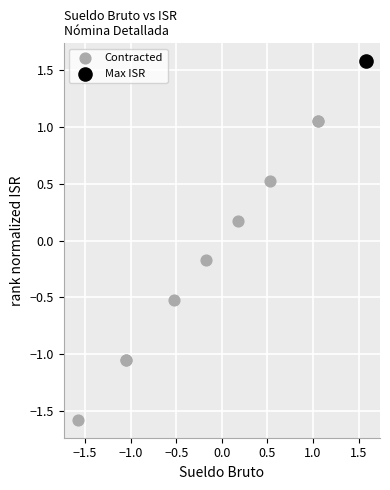

What are all the series names shown in the legend?

Contracted, Max ISR